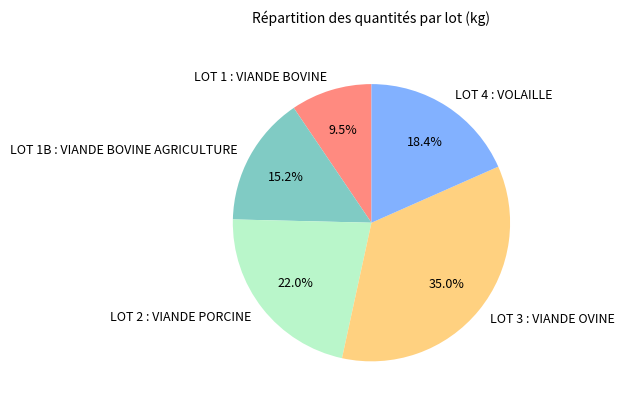

Is there any slice that represents more than half of the pie?

No